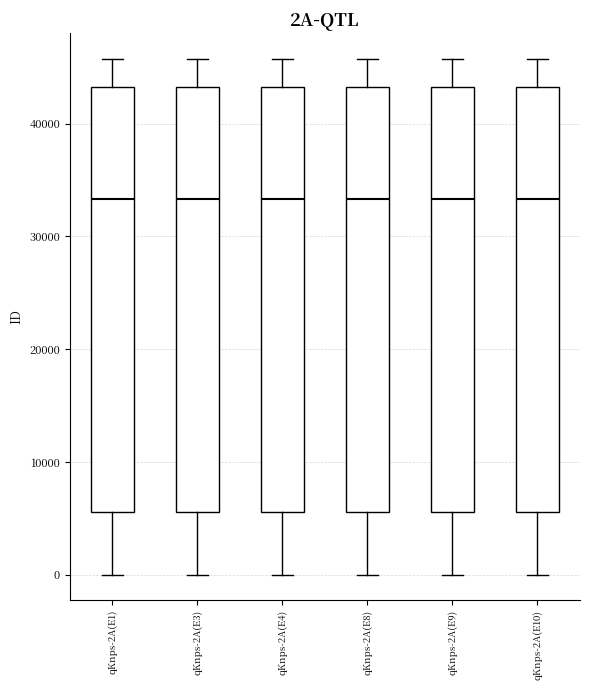

Reading left to right, transcribe this box plot: for each box, give where its median line is, the range the box spans, and where its two whiskers end, as read against the y-axis. The values are not printed on the chart, so give them approximately, as read against the axis.

qKnps-2A(E1): median 33000, box 6000 to 43000, whiskers 0 to 46000
qKnps-2A(E3): median 33000, box 6000 to 43000, whiskers 0 to 46000
qKnps-2A(E4): median 33000, box 6000 to 43000, whiskers 0 to 46000
qKnps-2A(E8): median 33000, box 6000 to 43000, whiskers 0 to 46000
qKnps-2A(E9): median 33000, box 6000 to 43000, whiskers 0 to 46000
qKnps-2A(E10): median 33000, box 6000 to 43000, whiskers 0 to 46000